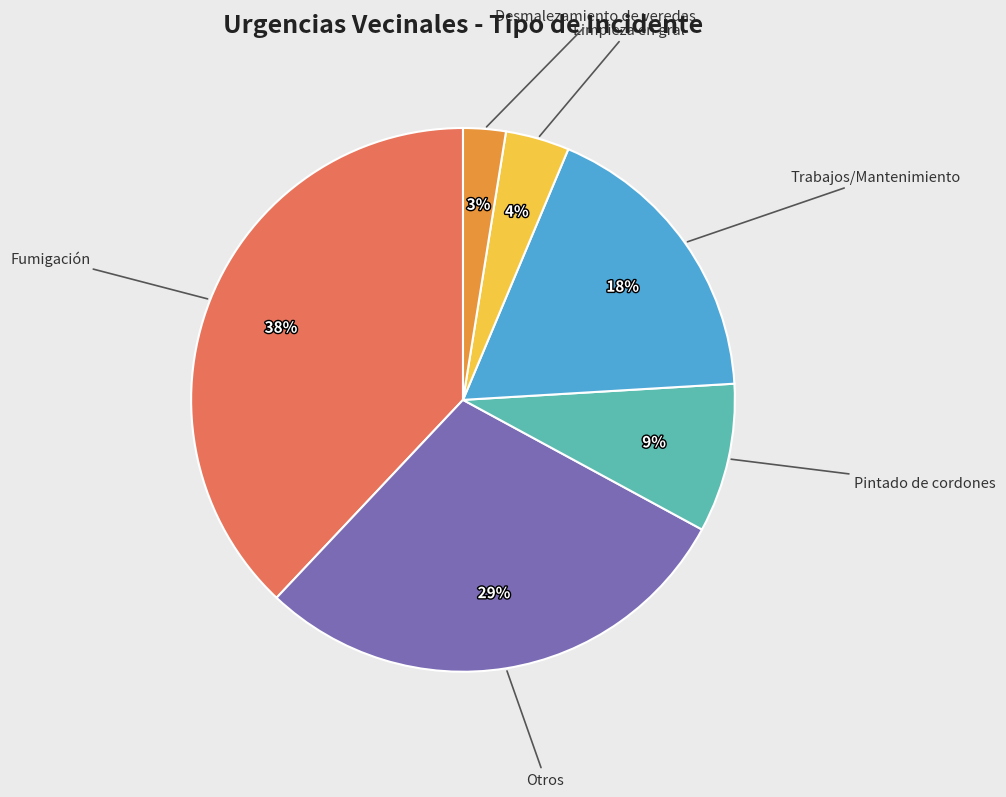

To the nearest percent, what is the average slice percentage?

17%